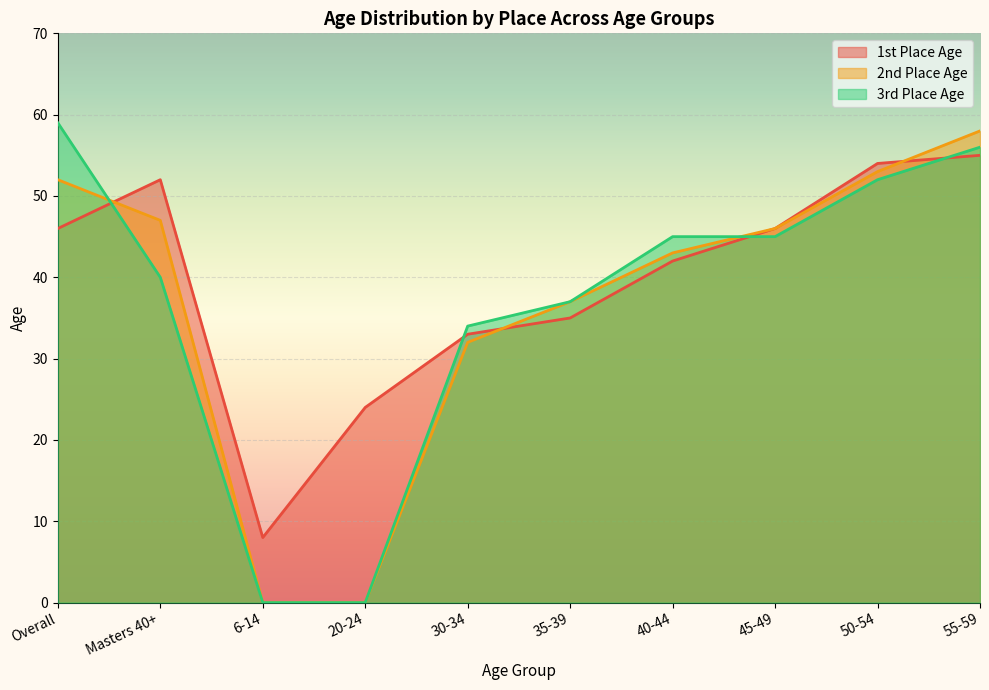

At which category does the chart reach its peak across all series?

Overall